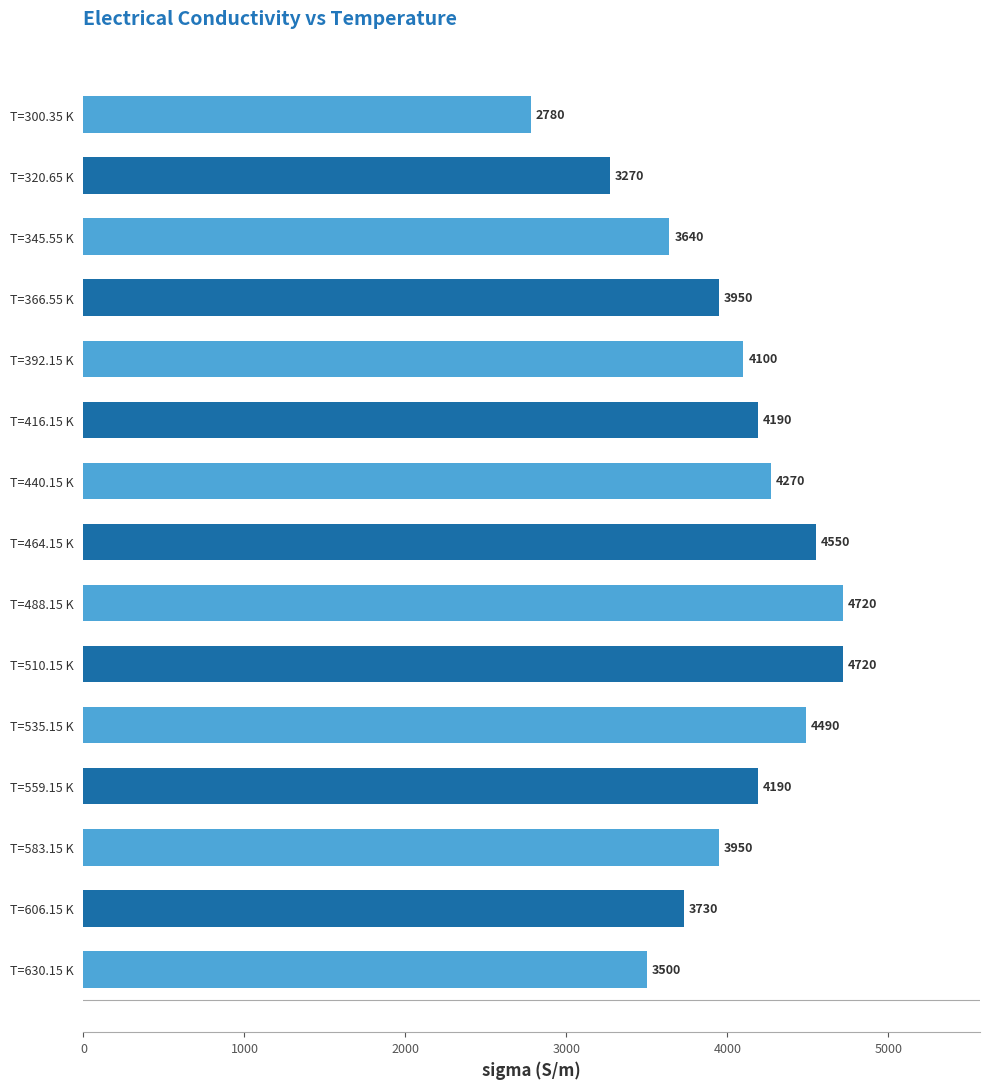

What is the minimum value shown in the chart?

2780